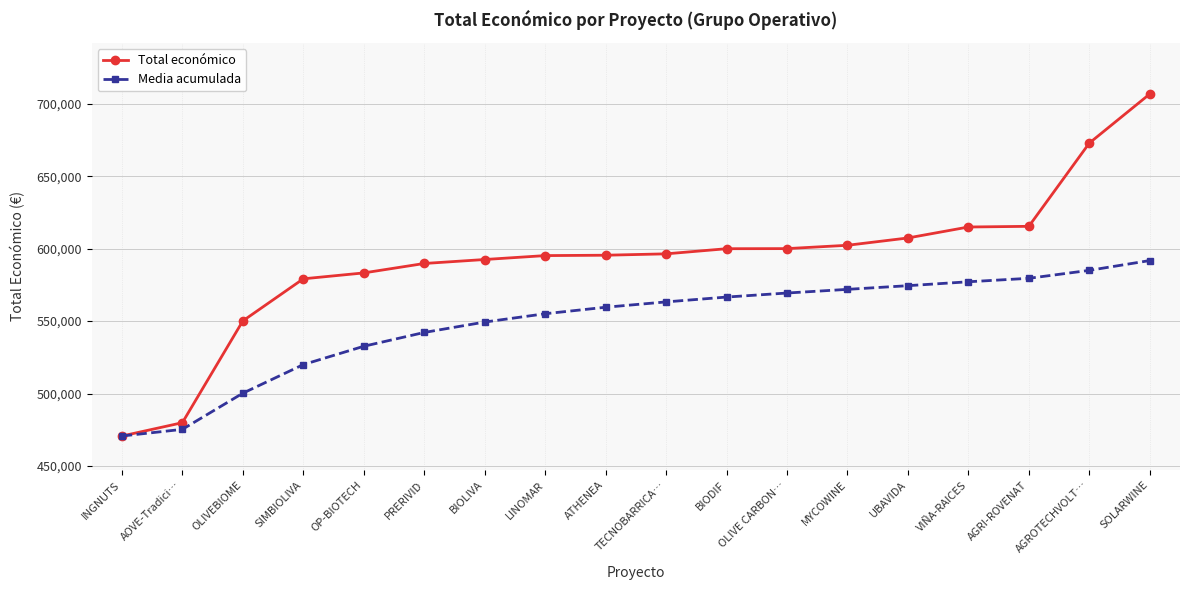

Is this an area chart (filled region under the line)?

No